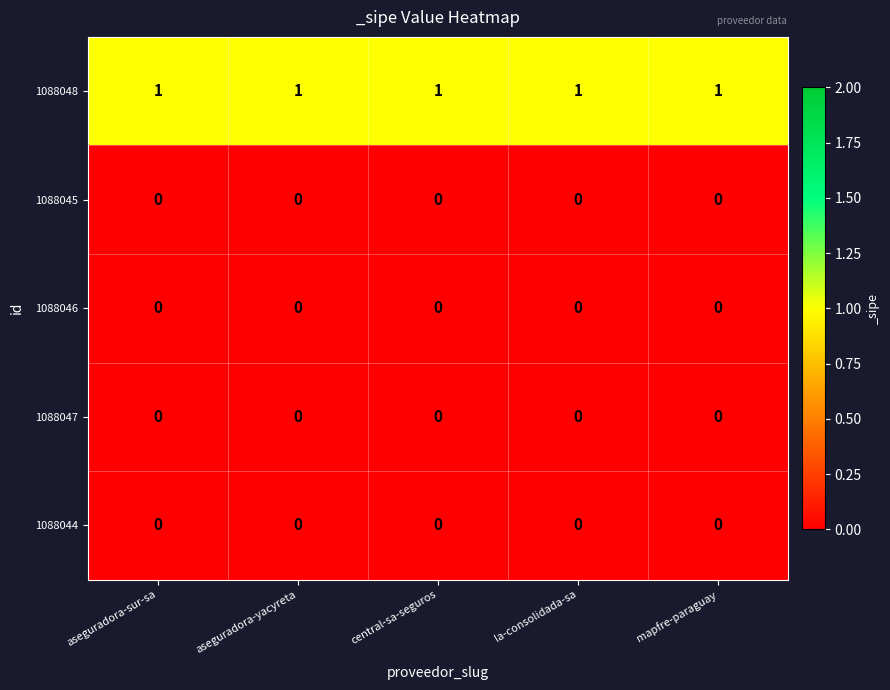

Is it true that 1088045 equals 0 at mapfre-paraguay?

True